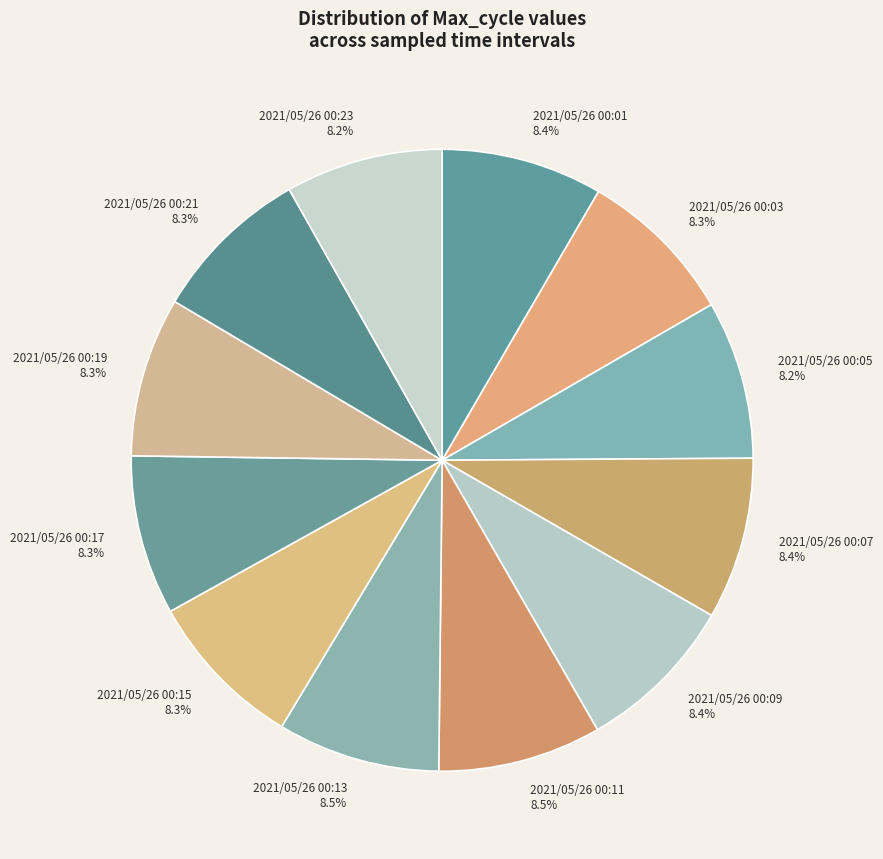

What is the ratio of the value at 2021/05/26 00:03 to the value at 2021/05/26 00:19?

1.0